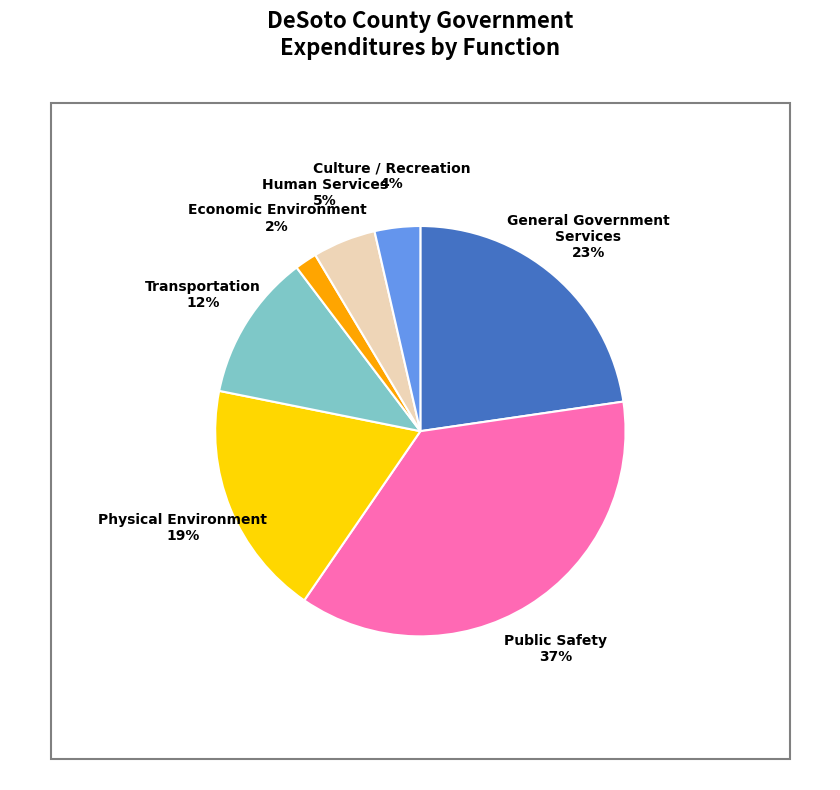

To the nearest percent, what is the average slice percentage?

14%